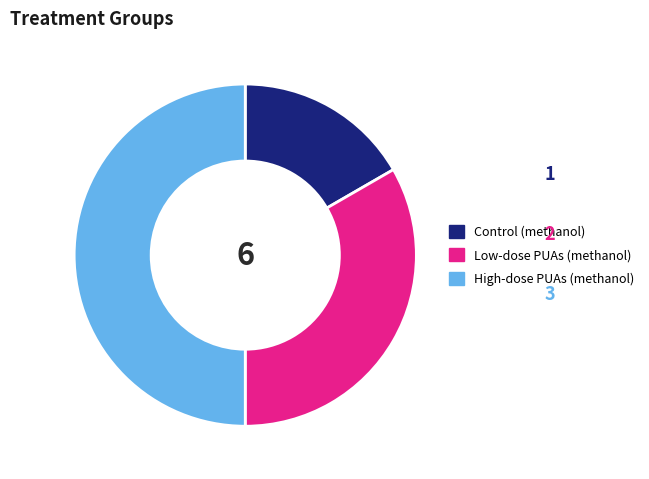

Is it true that High-dose PUAs (methanol) is 50% of the pie?

True